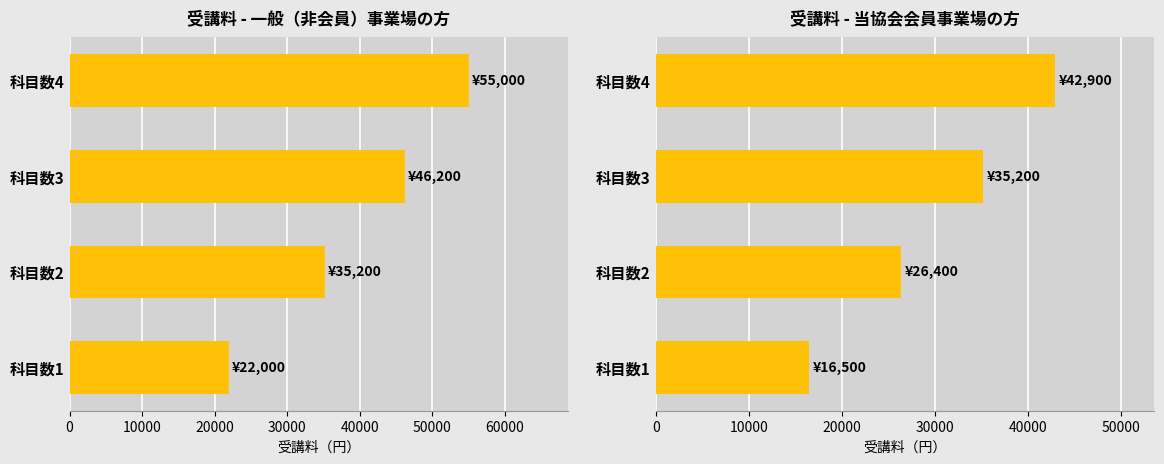

What is the difference between the second highest and minimum values in the 一般（非会員）事業場の方 series?

24200